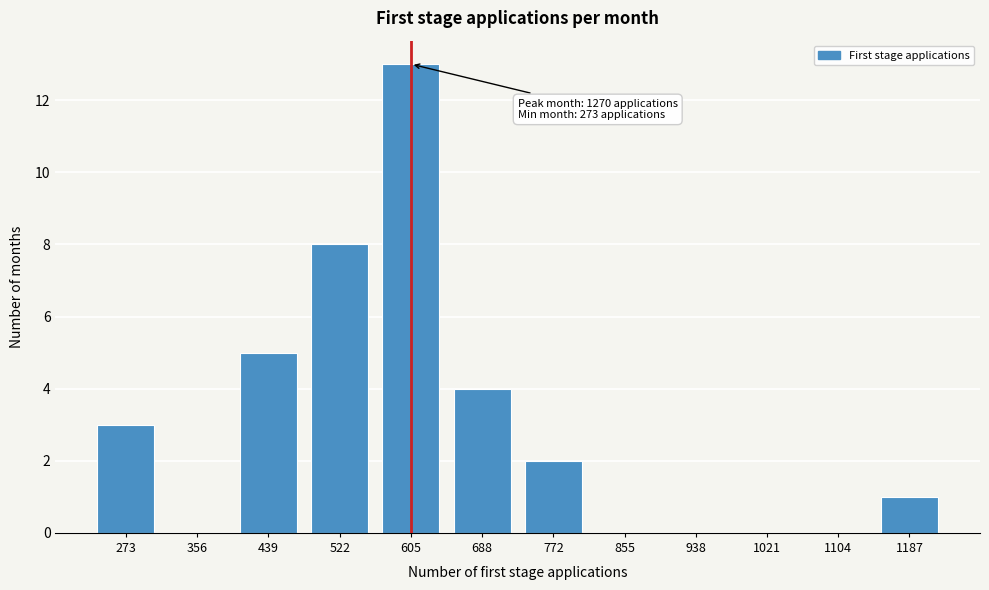

Reading left to right, what are all the values shown in this chart?

273=3	356=0	439=5	522=8	605=13	688=4	772=2	855=0	938=0	1021=0	1104=0	1187=1